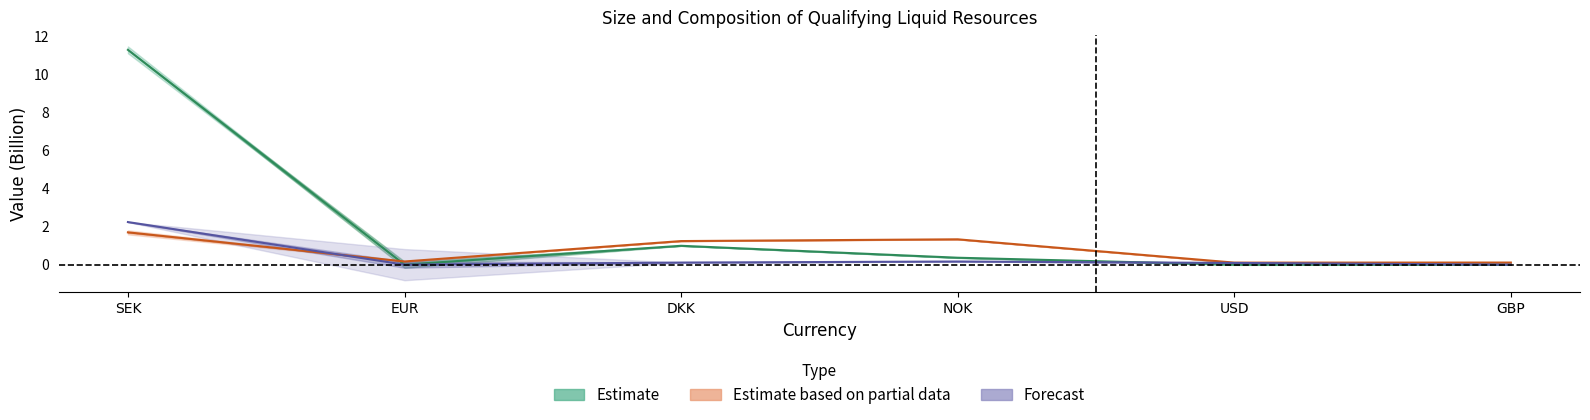

True or false: Estimate and Estimate based on partial data intersect in this chart.

True